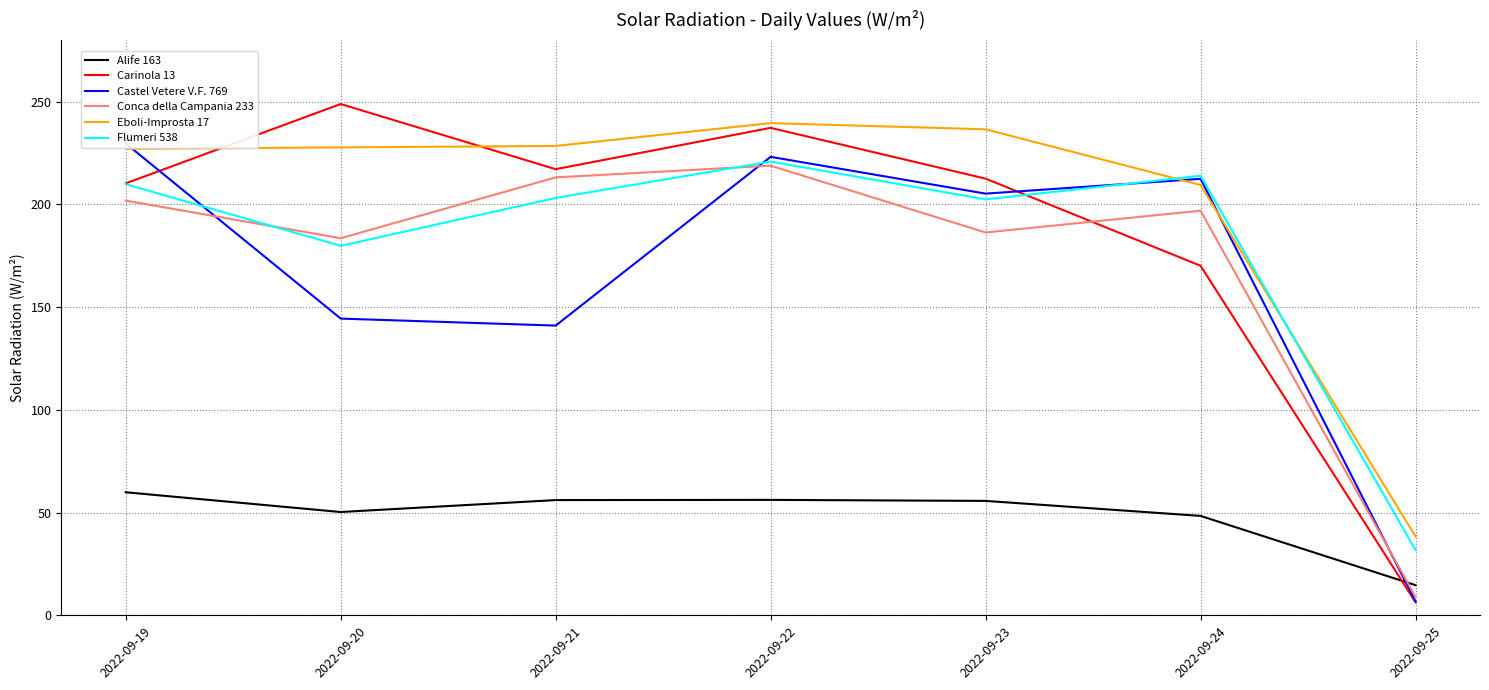

Is it true that Flumeri 538 equals 44.8 at 2022-09-22?

False